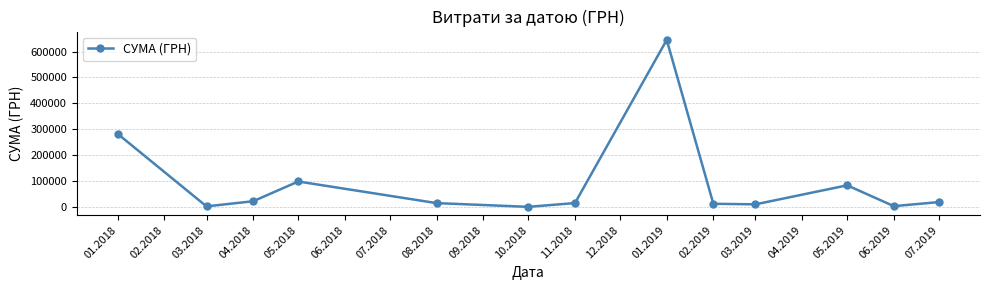

What is the sum of the values at 05.2019 and 11.2018?

98378.3